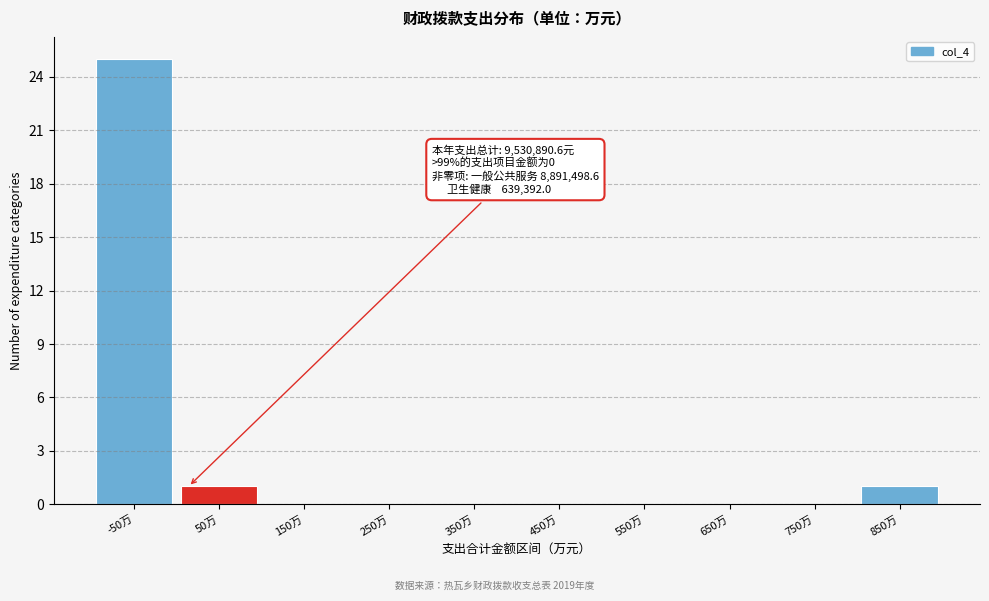

Reading left to right, transcribe all the data shown in this chart.

-50万=25	50万=1	150万=0	250万=0	350万=0	450万=0	550万=0	650万=0	750万=0	850万=1